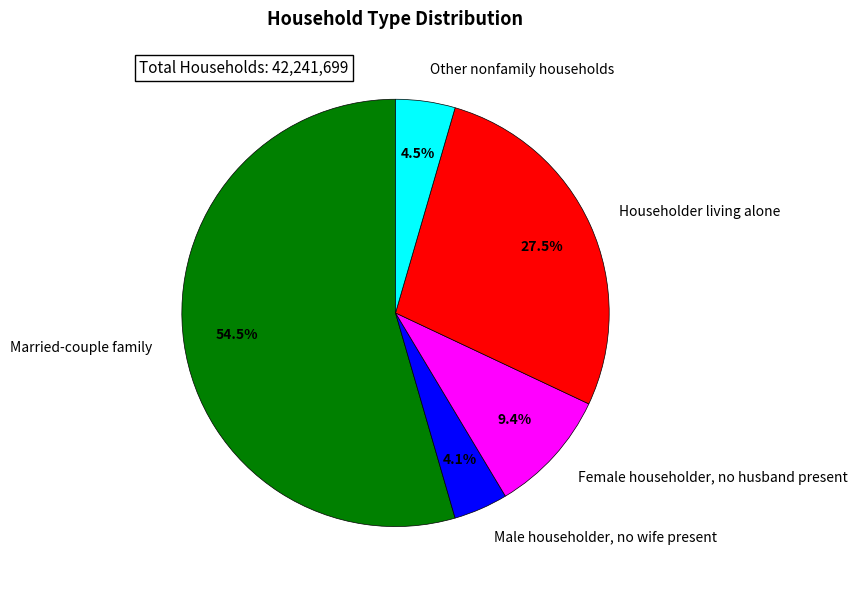

To the nearest percent, what is the combined percentage of Female householder, no husband present and Married-couple family?

64%